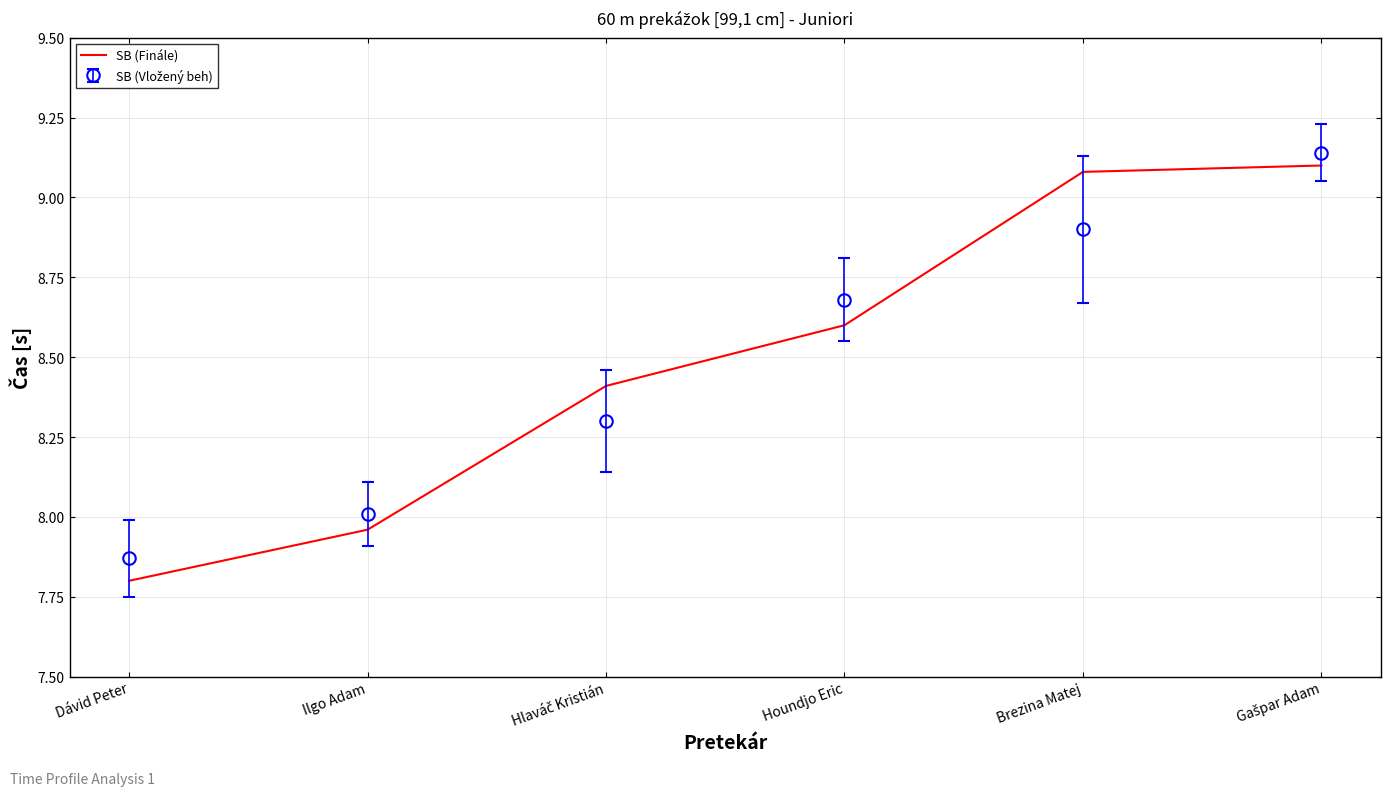

What is the difference between the maximum and minimum values in the SB (Finále) series?

1.3